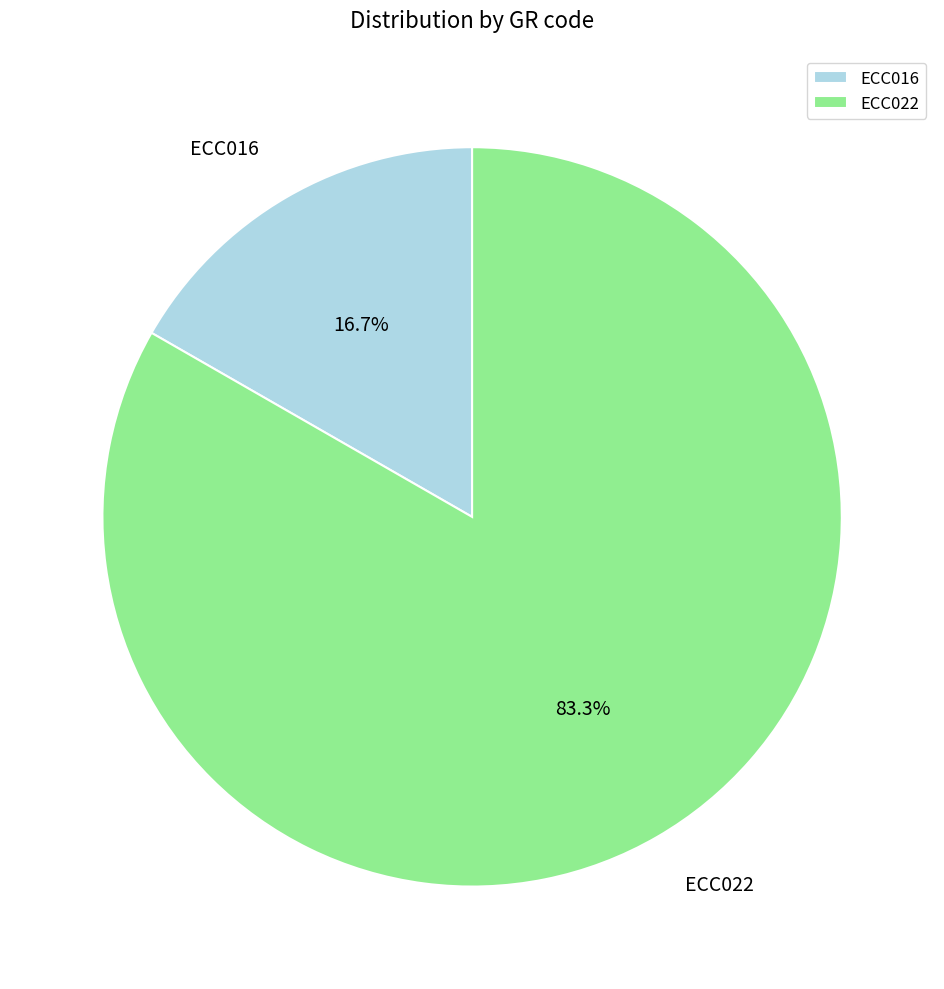

To the nearest percent, what portion does ECC016 represent?

17%